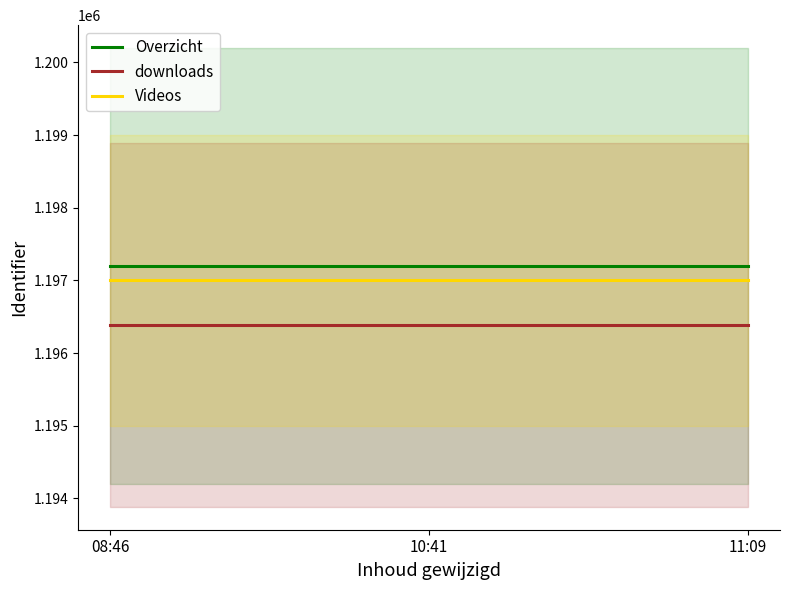

Between 08:46 and 10:41, which series saw the biggest shift?

Overzicht